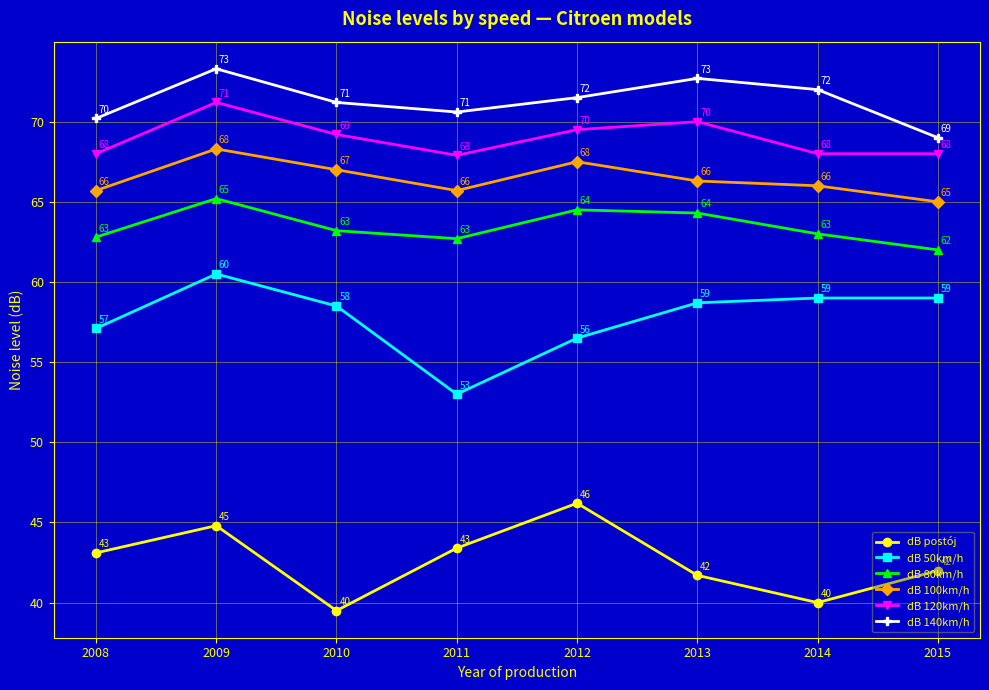

Between 2011 and 2015, which series saw the biggest shift?

dB 50km/h